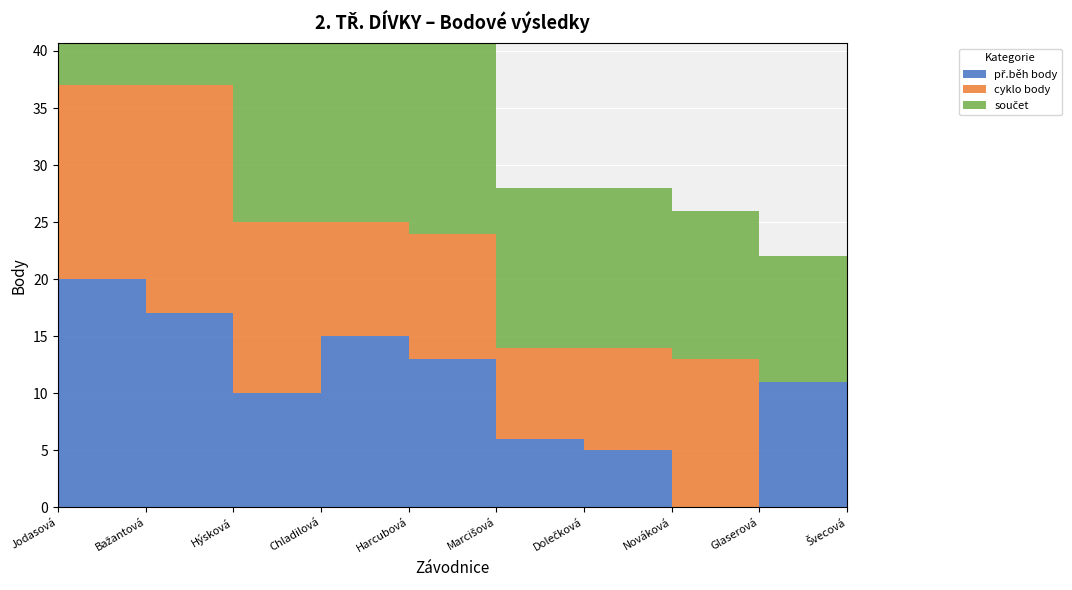

Reading left to right, what are all the values shown in this chart?

př.běh body: 20	17	10	15	13	6	5	0	11	9
cyklo body: 17	20	15	10	11	8	9	13	0	0
součet: 37	37	25	25	24	14	14	13	11	9